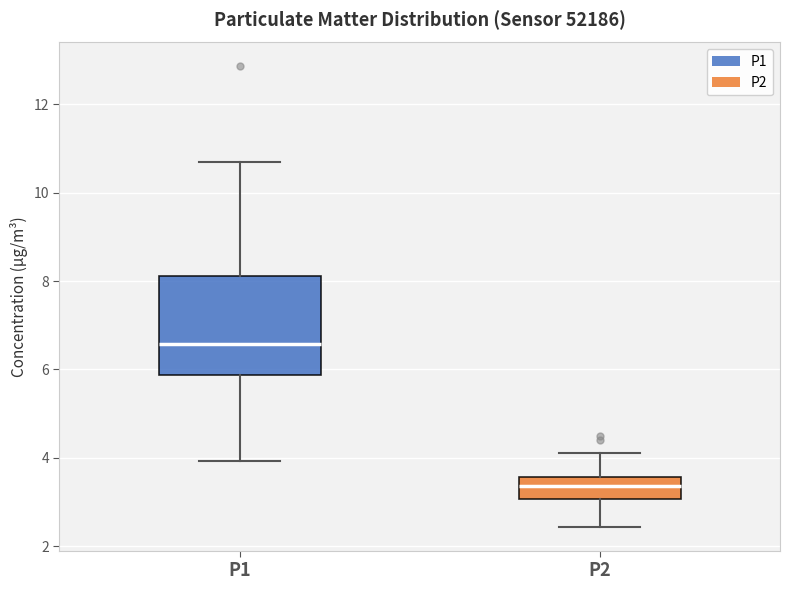

Which box has the highest median line?

P1